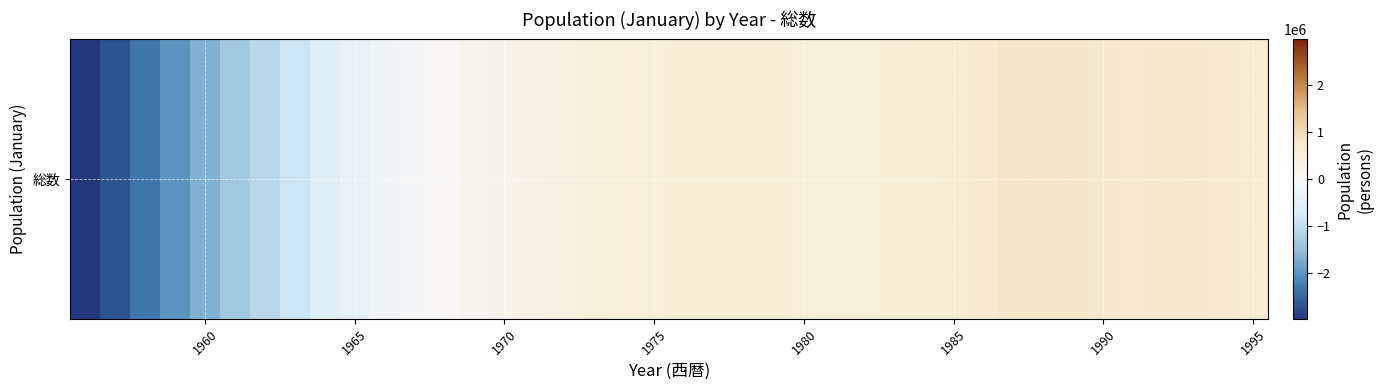

How many positive values are there?

28